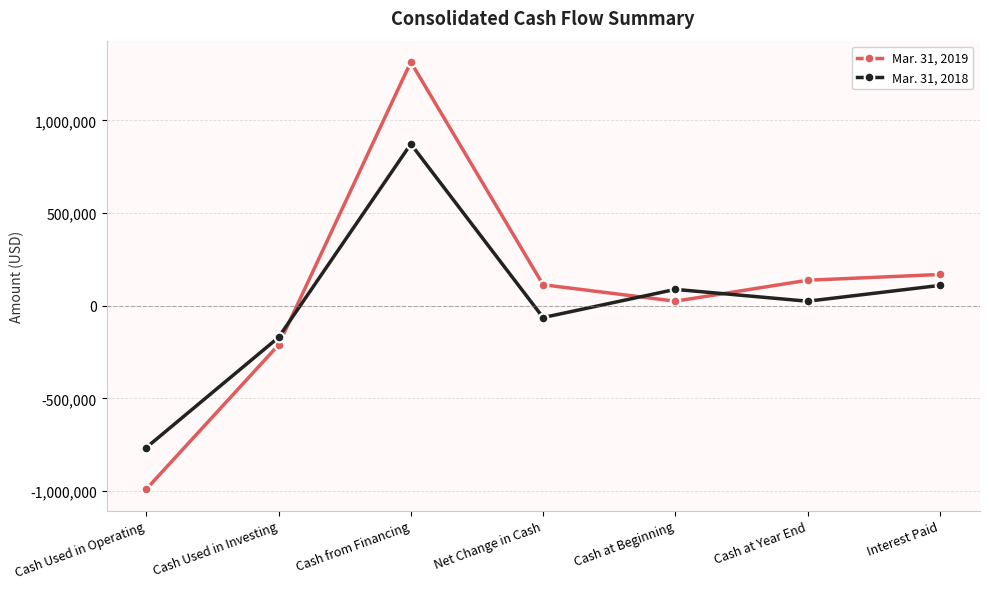

What is the difference between the maximum and second lowest values in the Mar. 31, 2019 series?

1527213